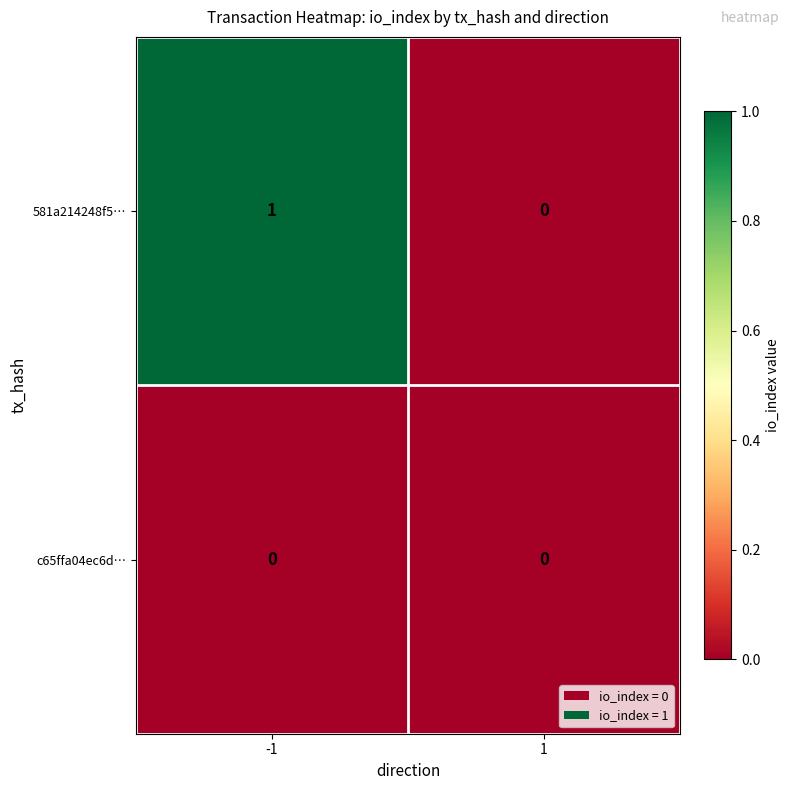

List the series in order of their overall mean, highest first.

581a214248f5…, c65ffa04ec6d…